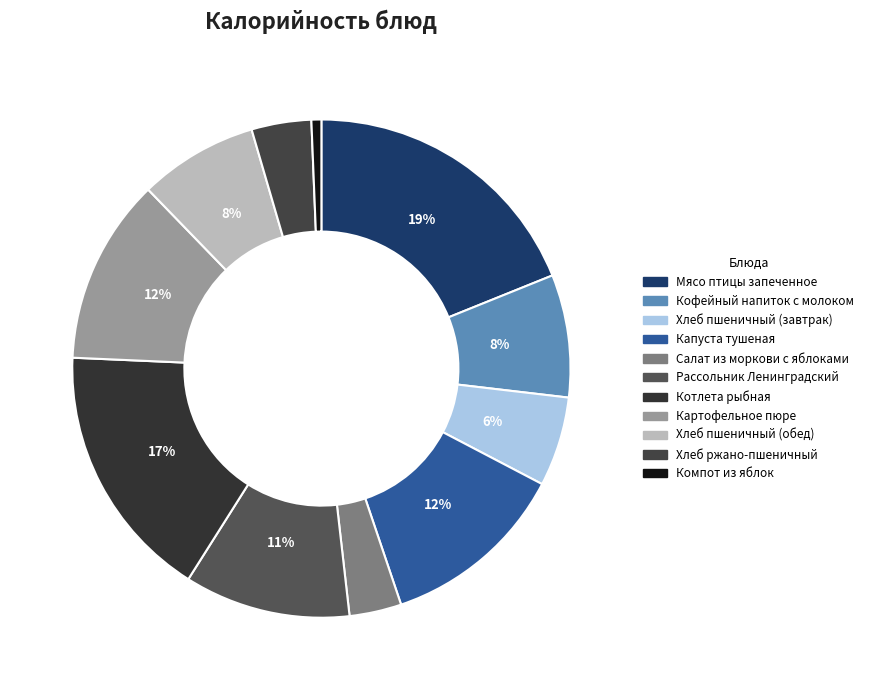

To the nearest percent, what percentage of the pie is Кофейный напиток с молоком?

8%